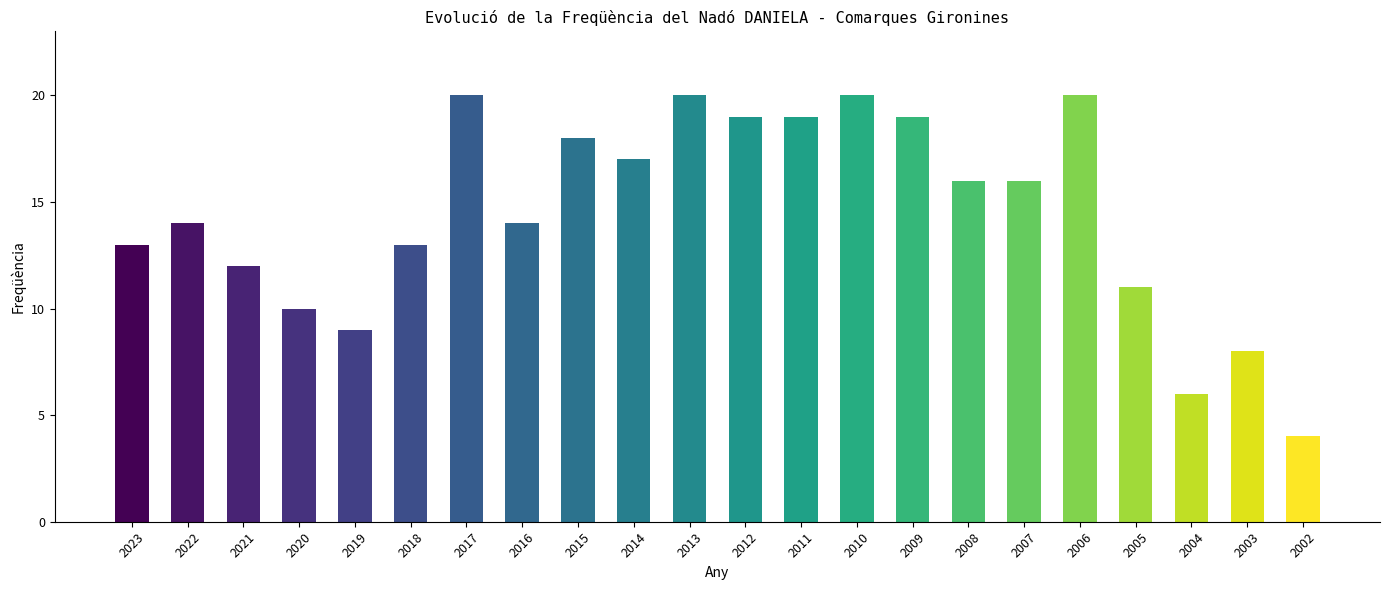

What is the value of the 1st bar from the left?

13